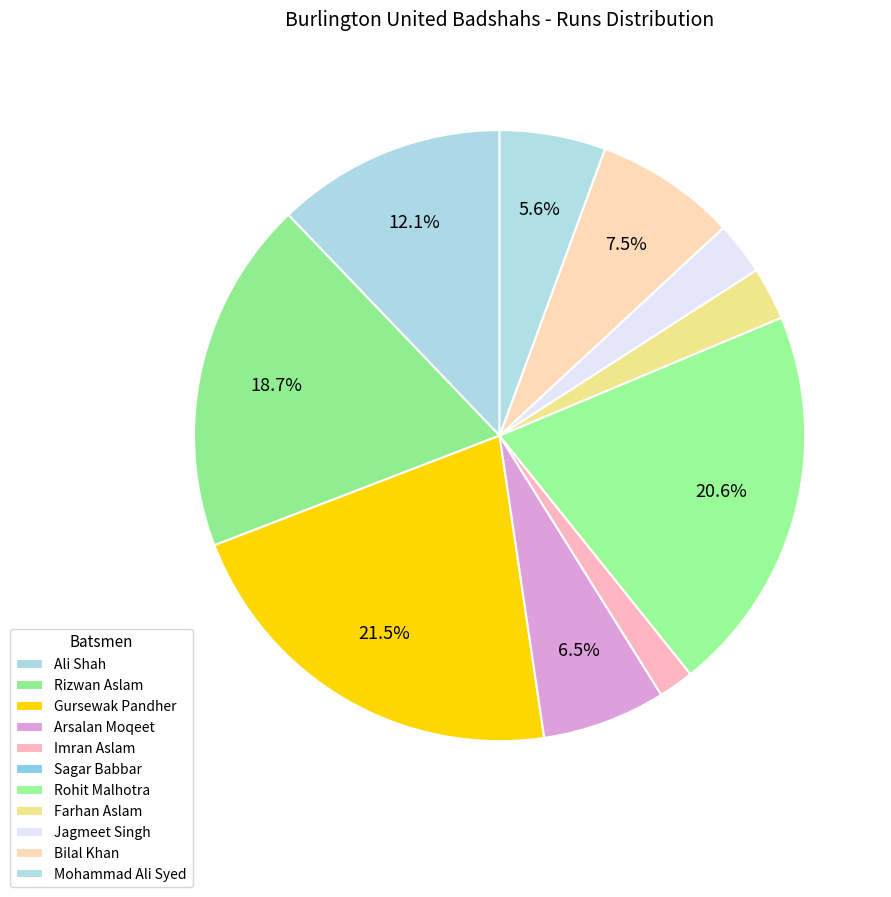

What is the smallest slice in the pie chart?

Sagar Babbar